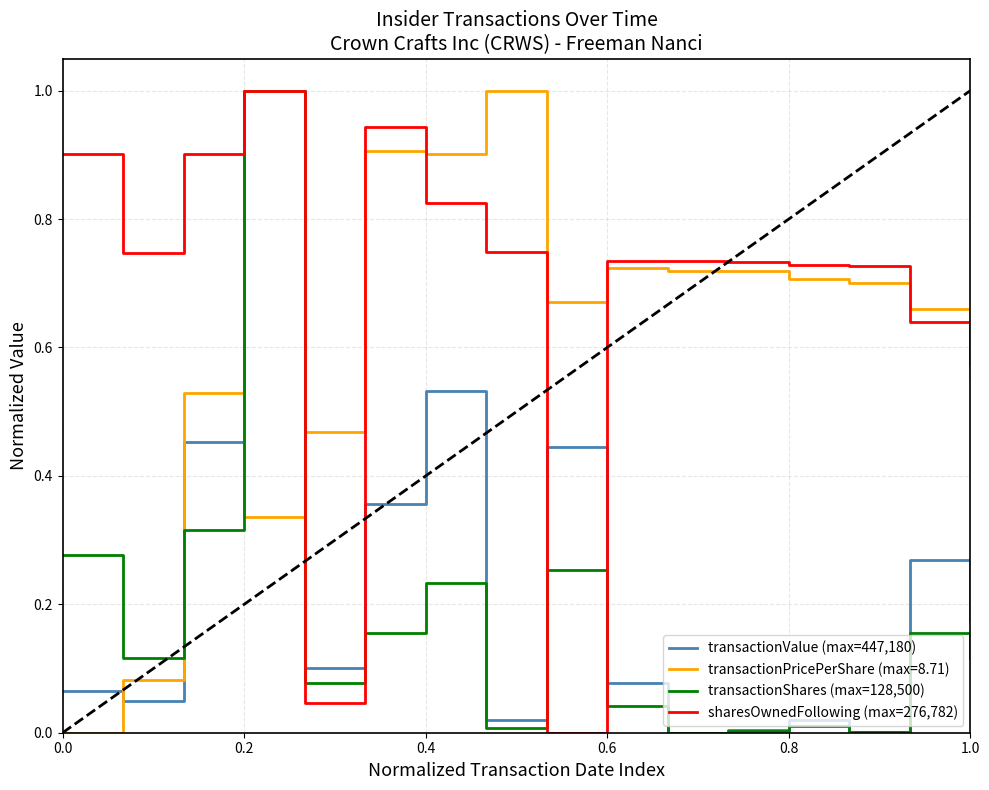

Which series ends up on top after the final intersection of transactionPricePerShare (max=8.71) and transactionValue (max=447,180)?

transactionPricePerShare (max=8.71)